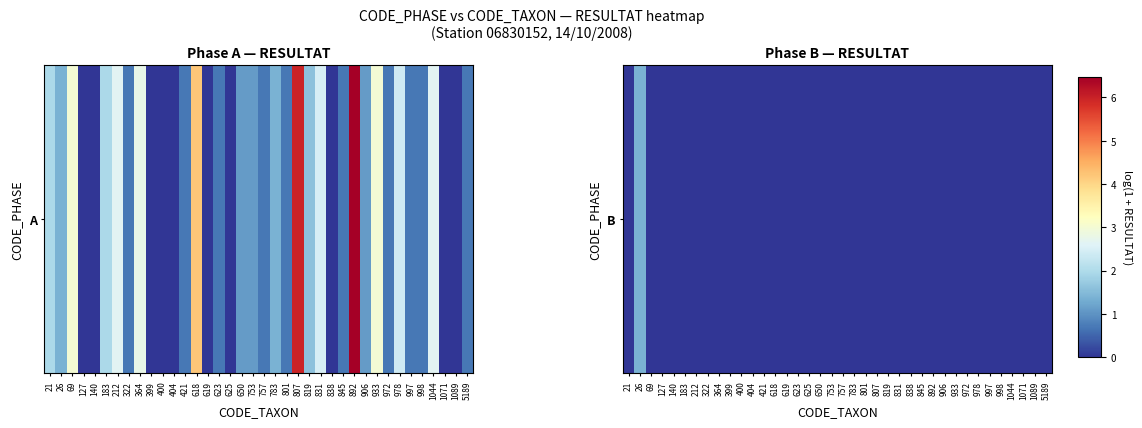

Is it true that the value at 69 is -0.9?

False